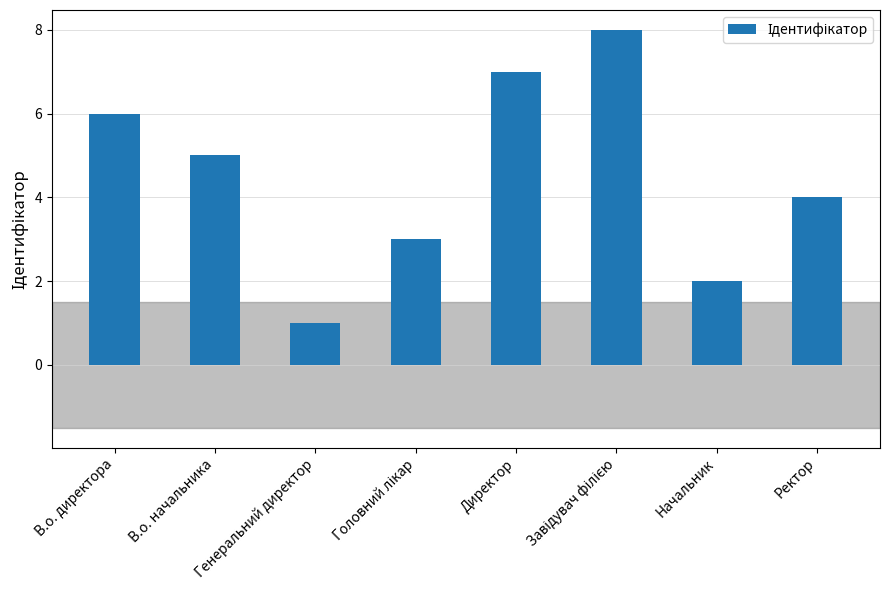

The value at В.о. начальника is 3. True or false?

False